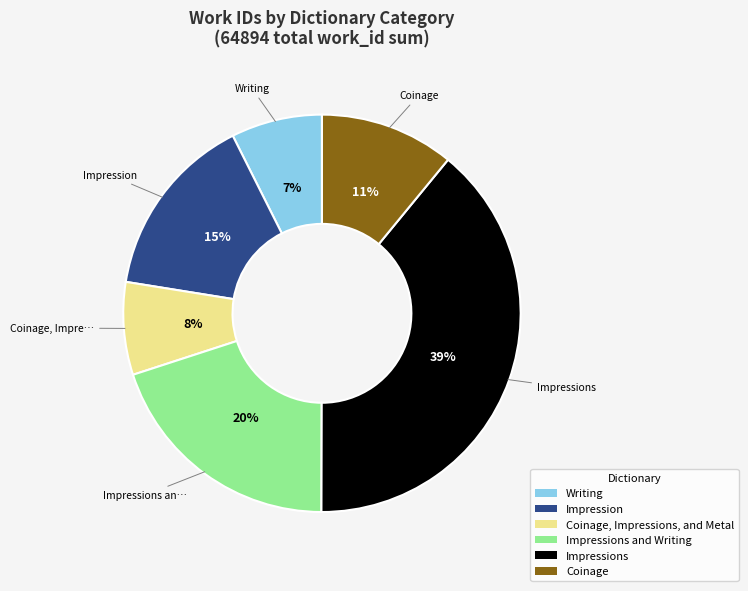

Rank the categories by value from highest to lowest.

Impressions, Impressions and Writing, Impression, Coinage, Coinage, Impressions, and Metal, Writing